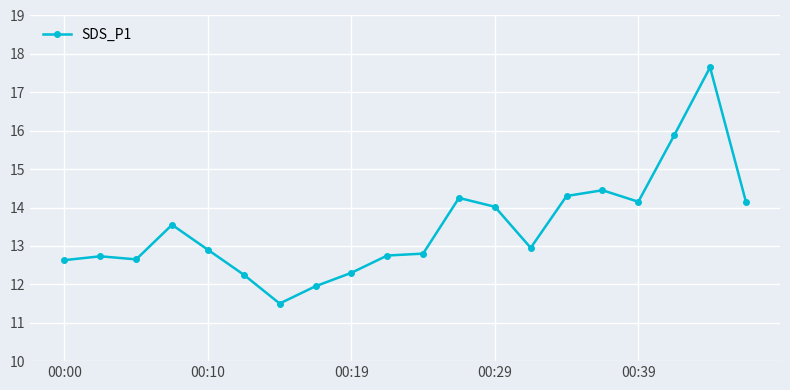

True or false: the data has more than 1 interior local peaks.

True